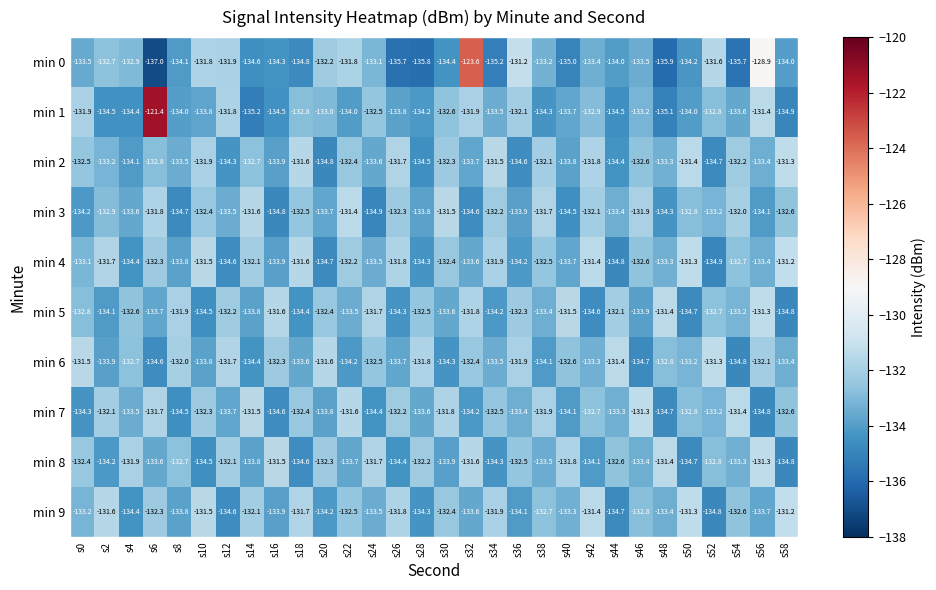

Which series changed the most between s14 and s42?

min 1